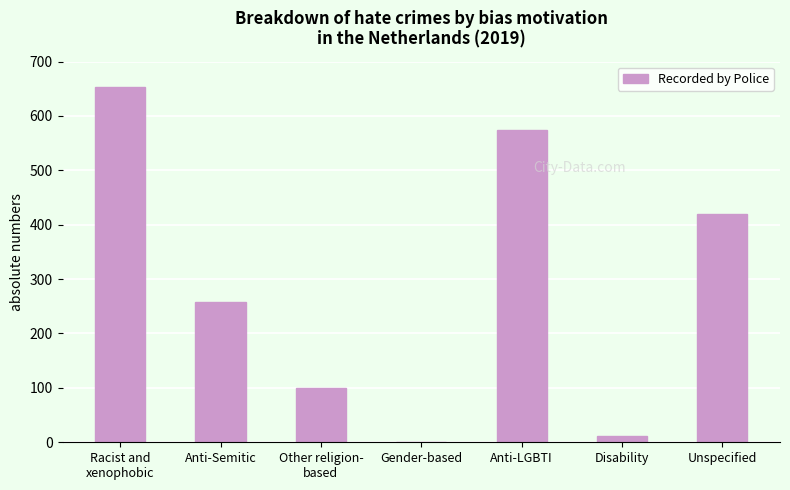

True or false: the data shows 257 at Anti-Semitic.

True